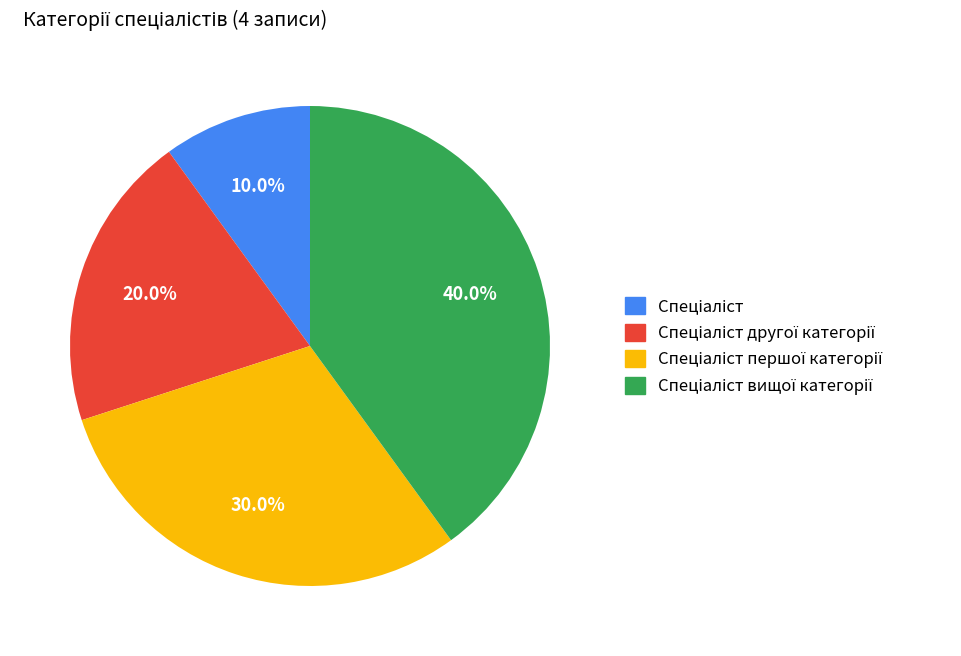

Is there a majority slice in this chart?

No